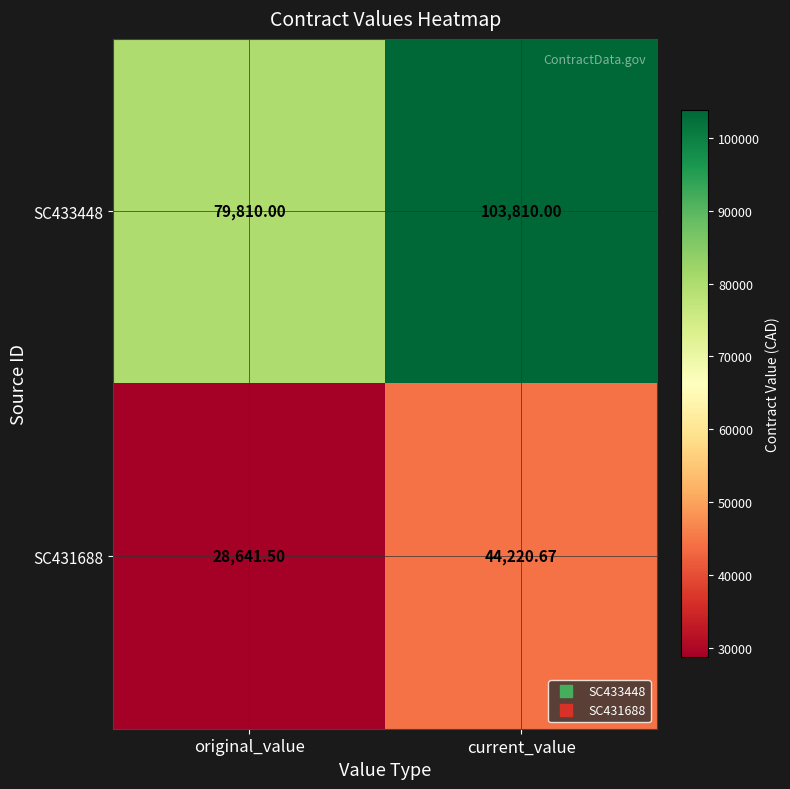

Is the value of SC431688 at current_value greater than the value of SC433448 at original_value?

No